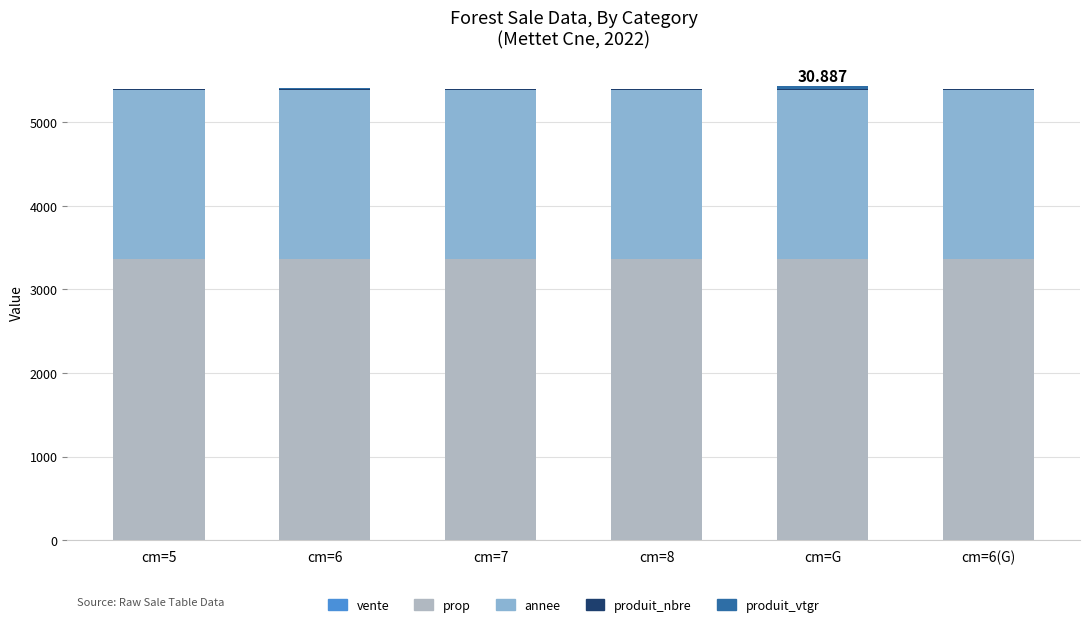

How many categories are shown in the chart?

6